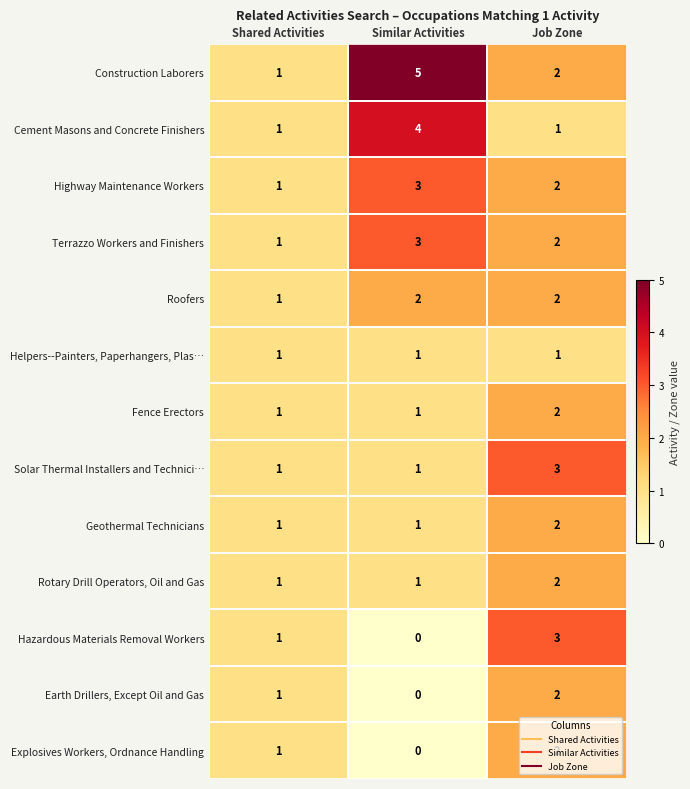

Is the value of Explosives Workers, Ordnance Handling at Similar Activities greater than the value of Earth Drillers, Except Oil and Gas at Shared Activities?

No